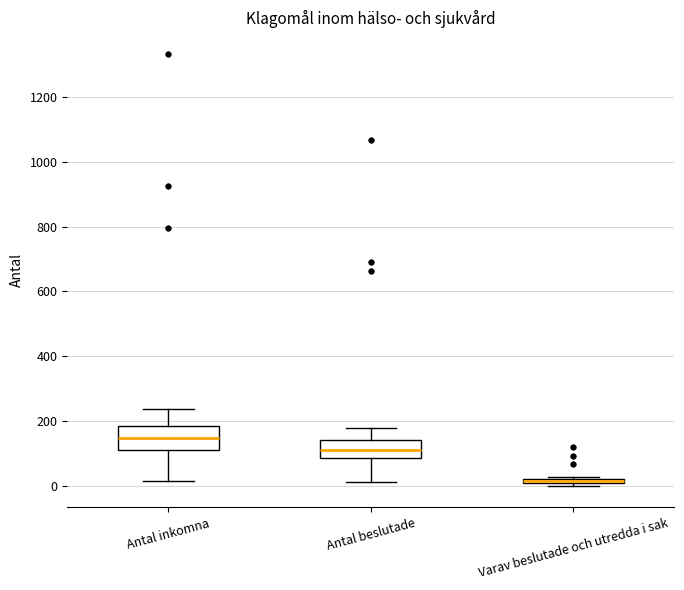

Where is the lower edge of the box for Varav beslutade och utredda i sak on the y-axis? The values are not printed on the chart, so give them approximately, as read against the axis.

0